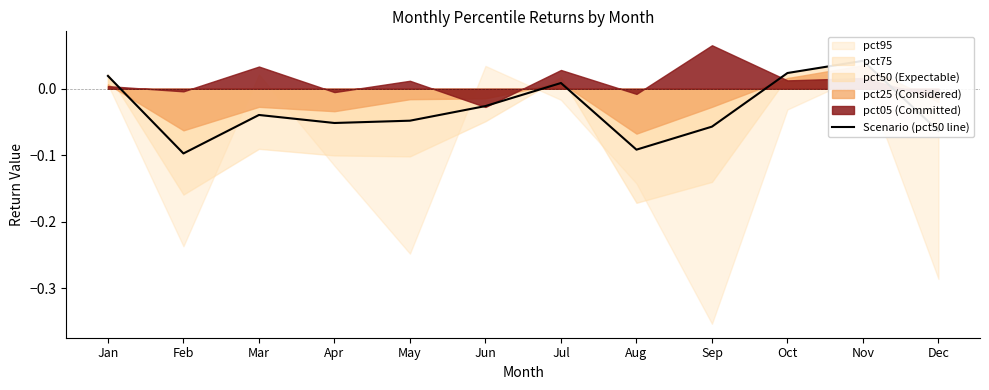

Reading left to right, extract all data points from this chart.

Jan=0.0	Feb=-0.1	Mar=-0.0	Apr=-0.1	May=-0.0	Jun=-0.0	Jul=0.0	Aug=-0.1	Sep=-0.1	Oct=0.0	Nov=0.0	Dec=-0.1